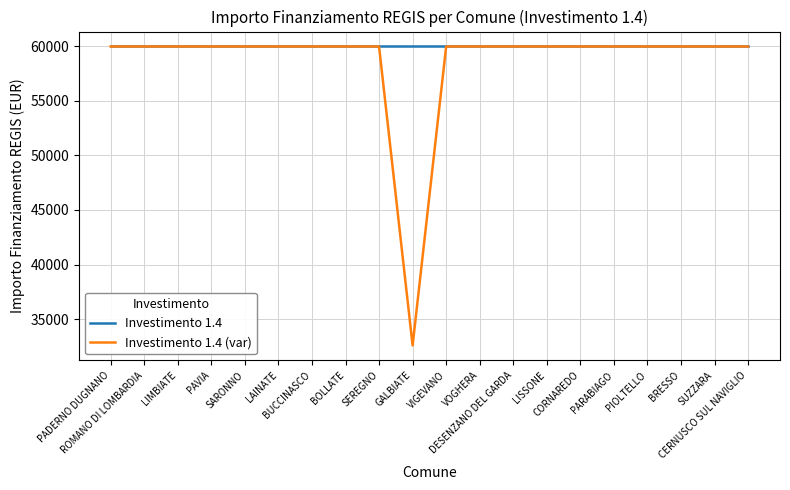

What is the approximate value of Investimento 1.4 (var) at DESENZANO DEL GARDA, to the nearest 50?

59950